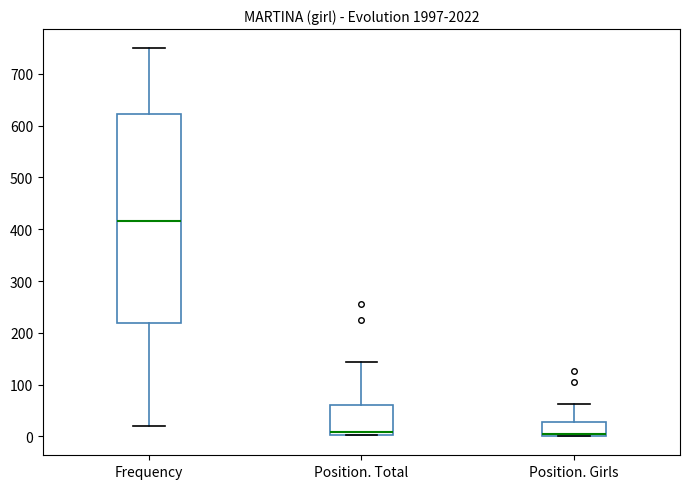

Comparing the boxes themselves (not the whiskers), which one is the tallest?

Frequency